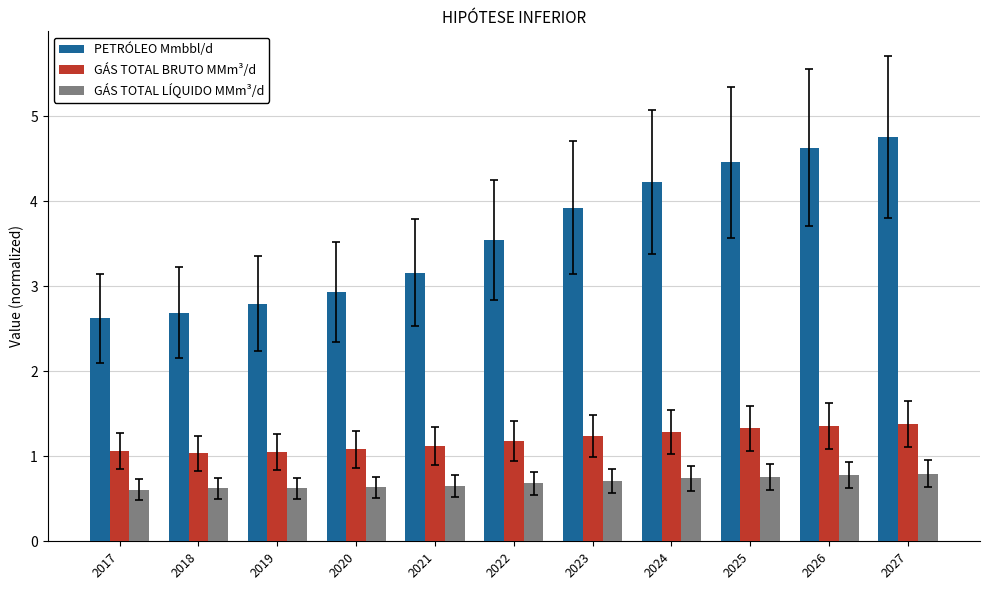

Between 2023 and 2024, which series saw the biggest shift?

PETRÓLEO Mmbbl/d